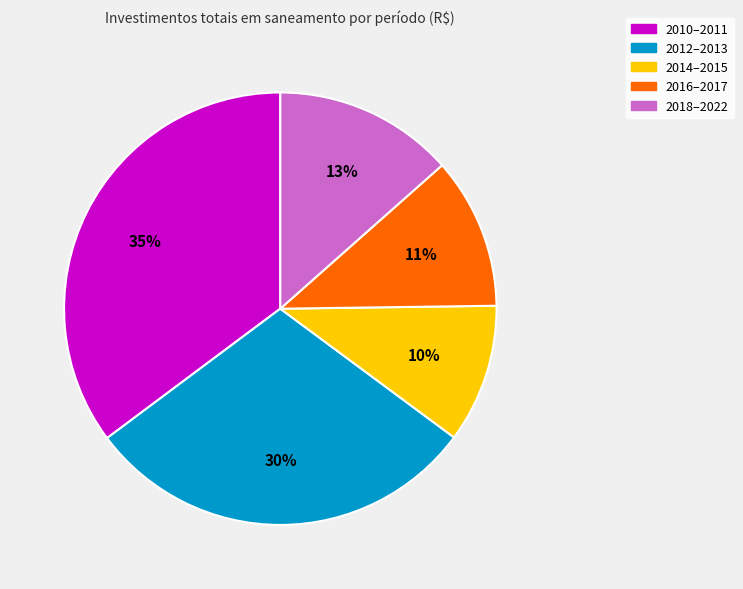

To the nearest percent, what is the average slice percentage?

20%